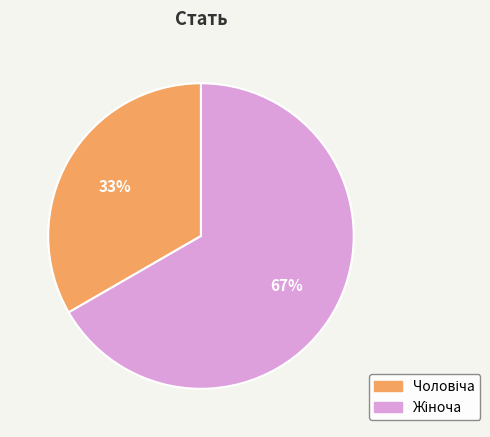

To the nearest percent, what is the average slice percentage?

50%